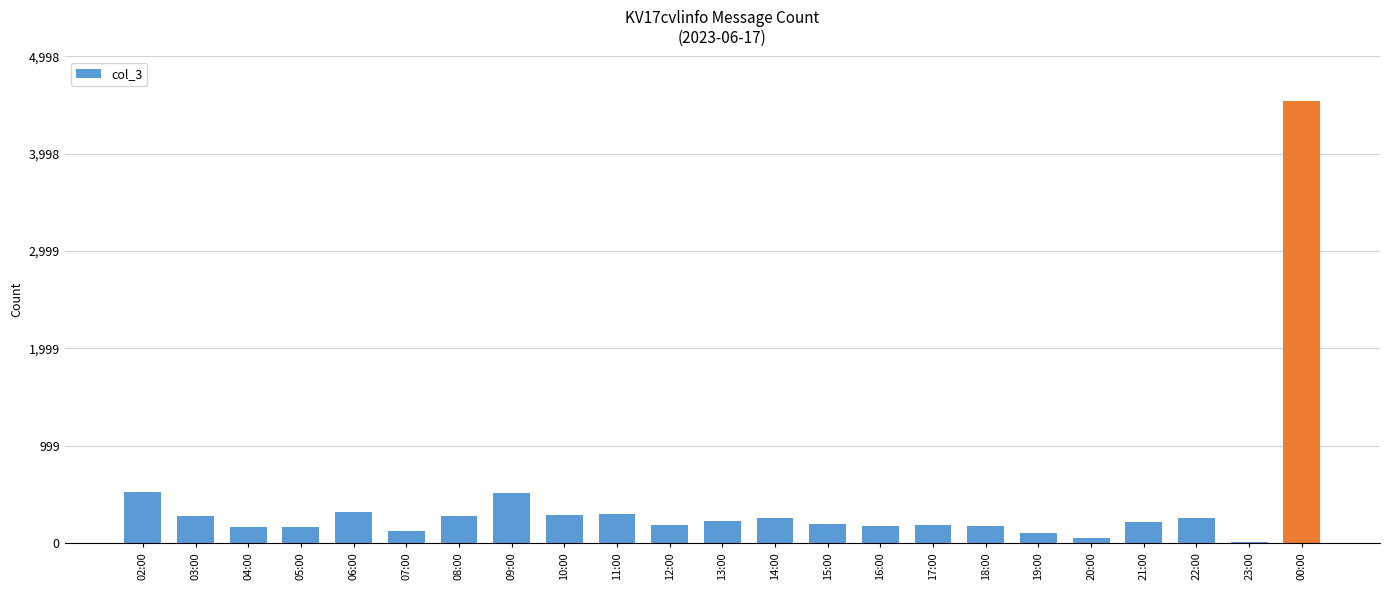

Which label corresponds to the largest value in the chart?

00:00